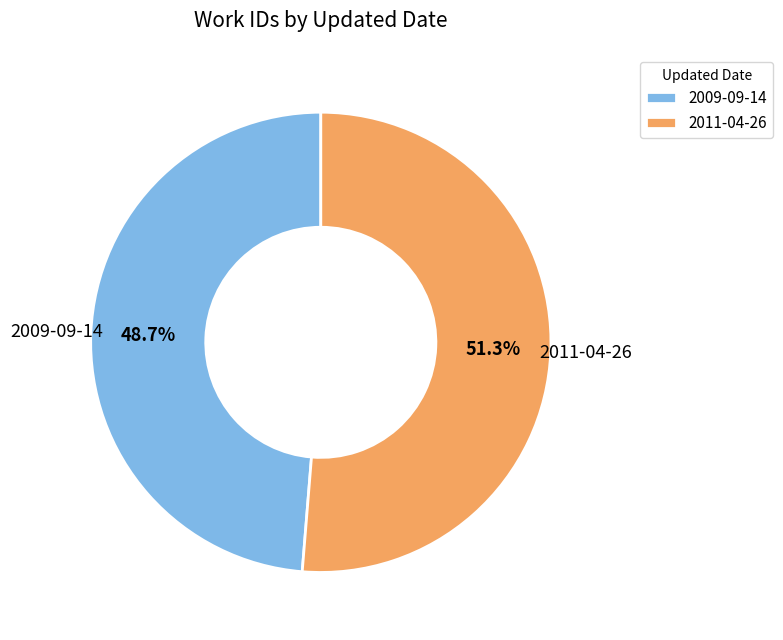

Combined, do 2011-04-26 and 2009-09-14 account for over 50%?

Yes